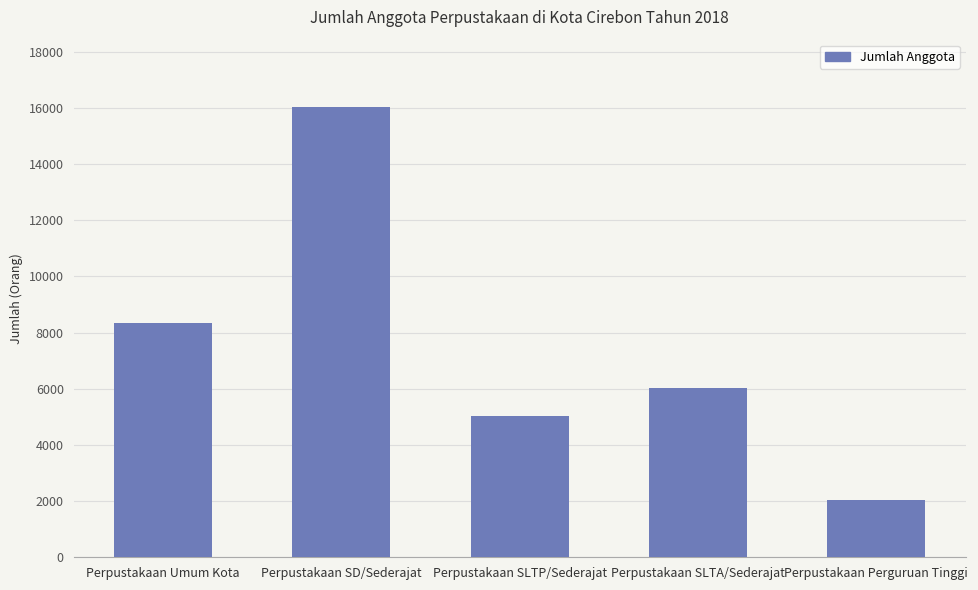

How many distinct data groups are displayed?

1